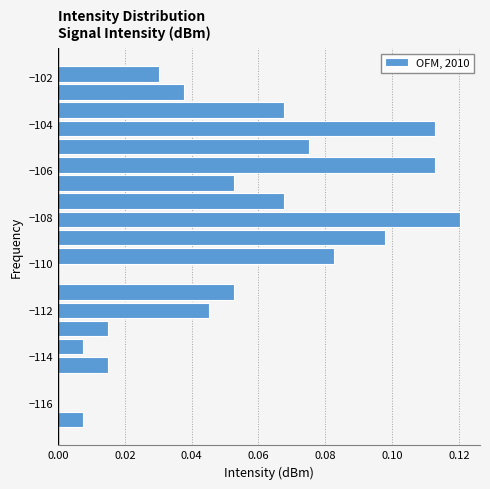

Read against the y-axis, roughly where is the centre of the longest bar?

-108.2